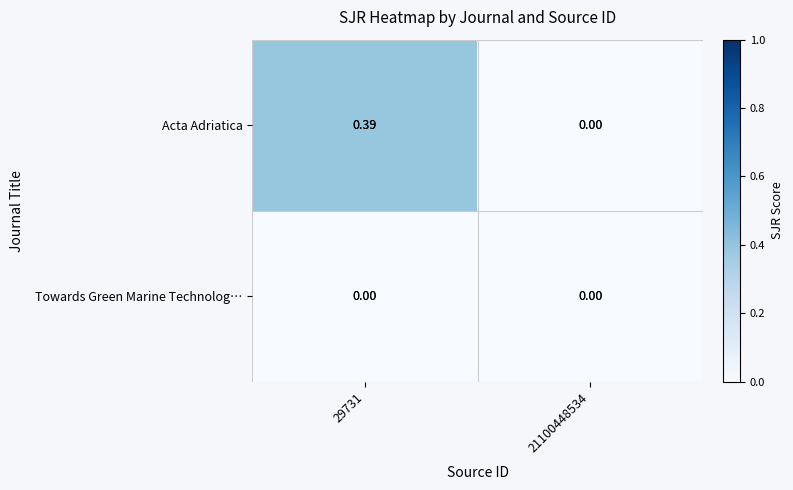

Is the value of Acta Adriatica at 29731 greater than the value of Towards Green Marine Technolog… at 29731?

Yes